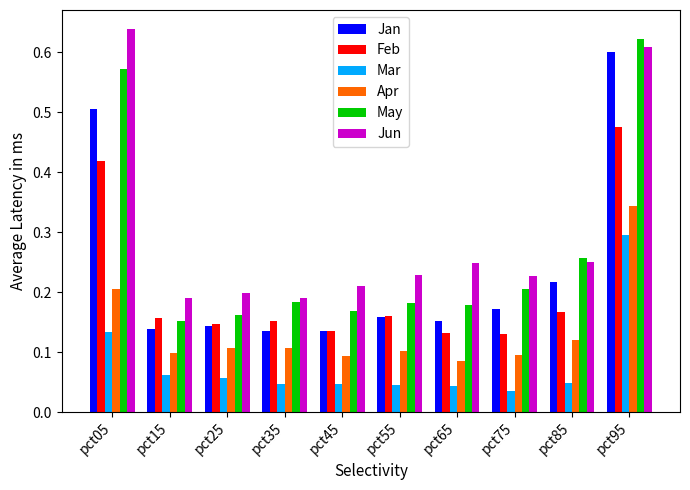

Which series changed the most between pct35 and pct85?

Jan